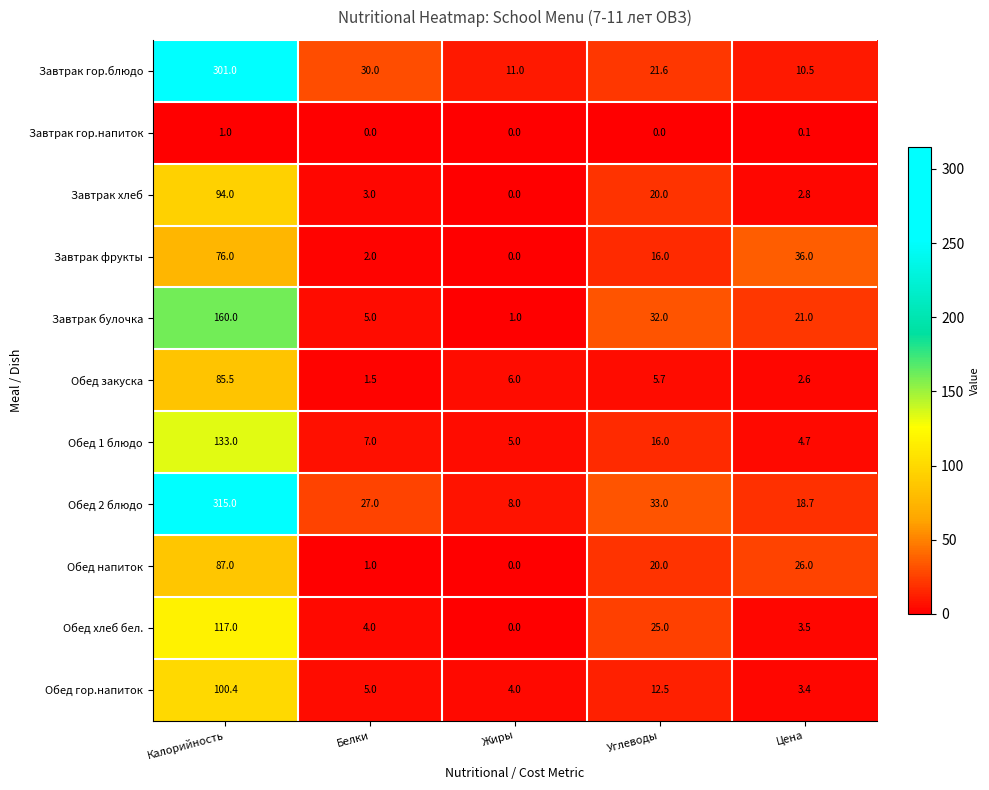

Which label corresponds to the largest value in the chart?

Калорийность